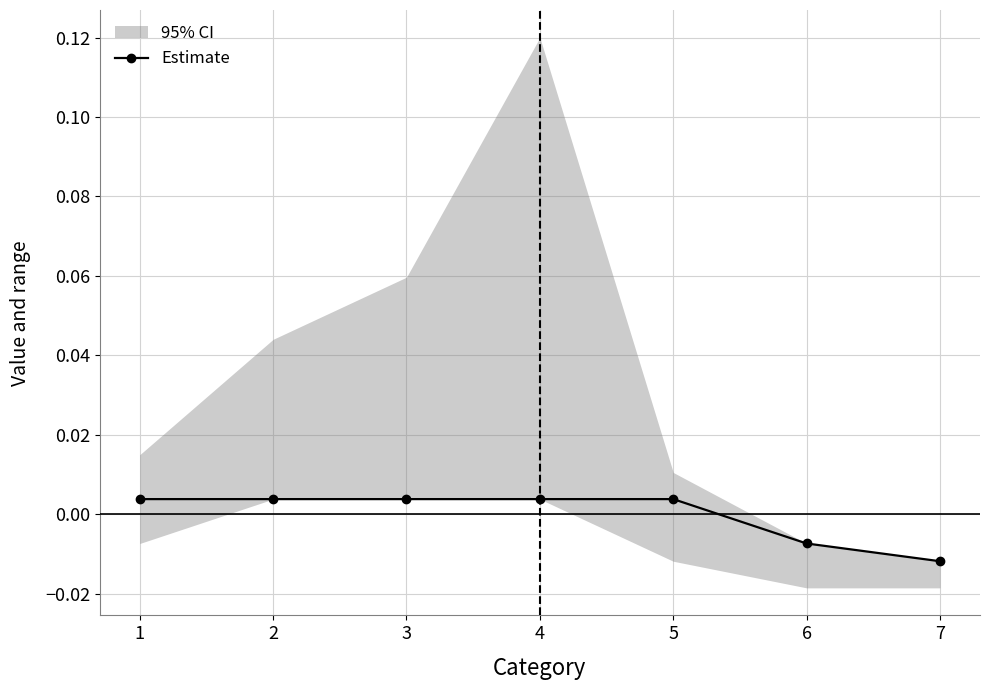

How many Estimate values are between 0 and 1?

5